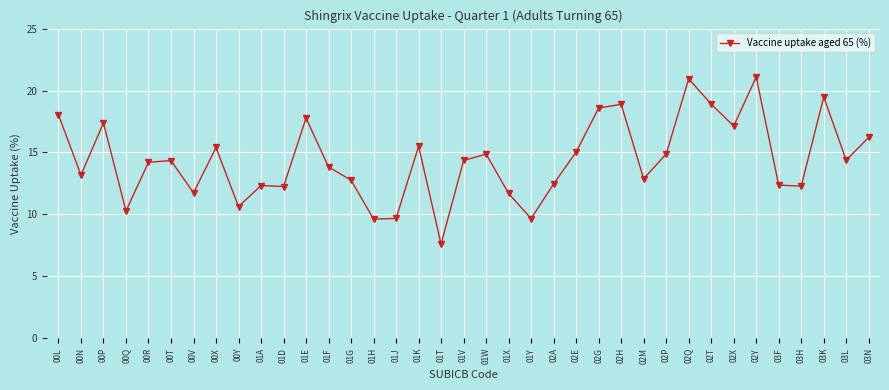

Count the number of data series in this chart.

1